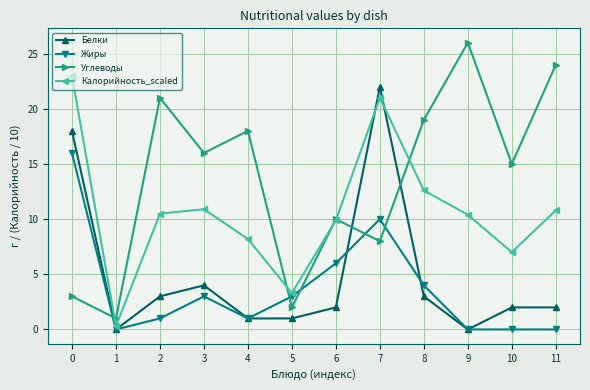

Which series has the widest spread of values?

Углеводы